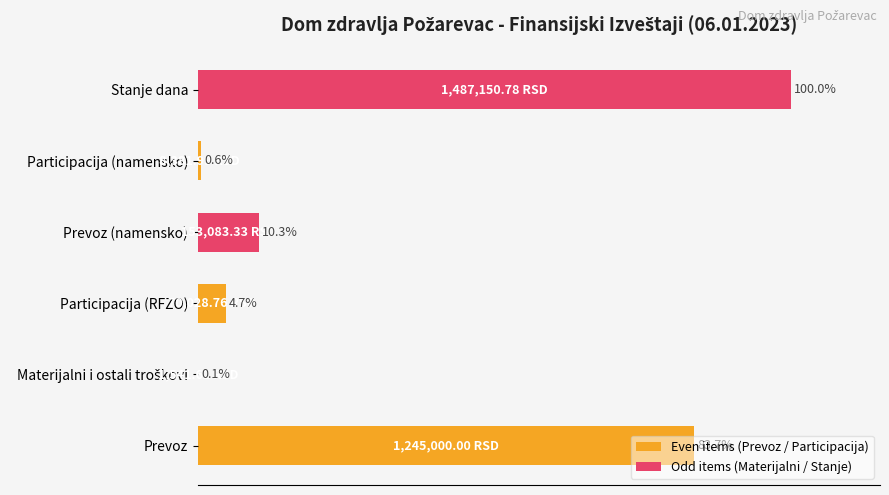

Which has a higher value, Stanje dana or Prevoz?

Stanje dana